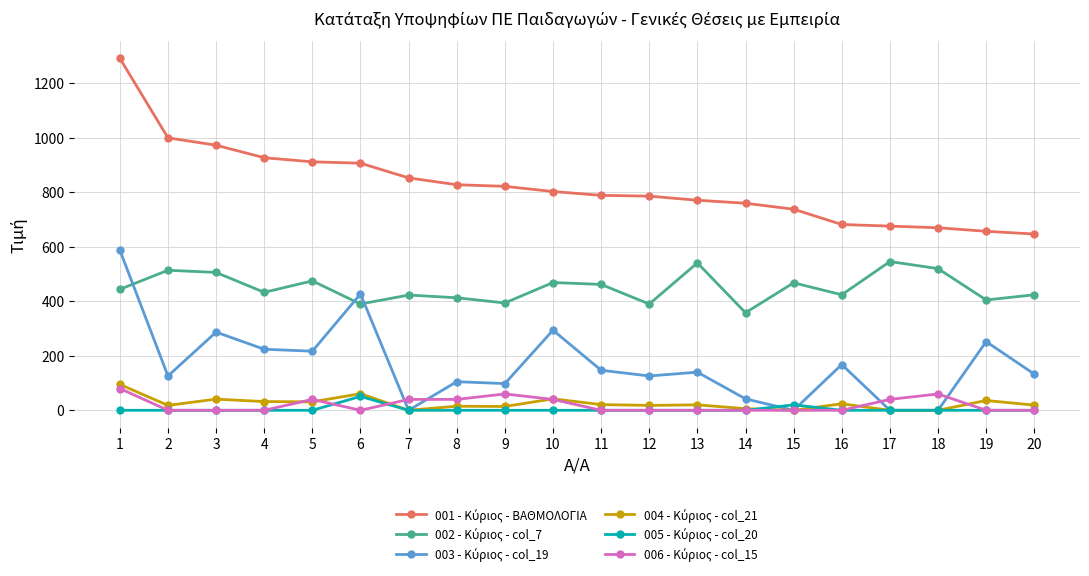

What is the maximum value shown in the chart?

1292